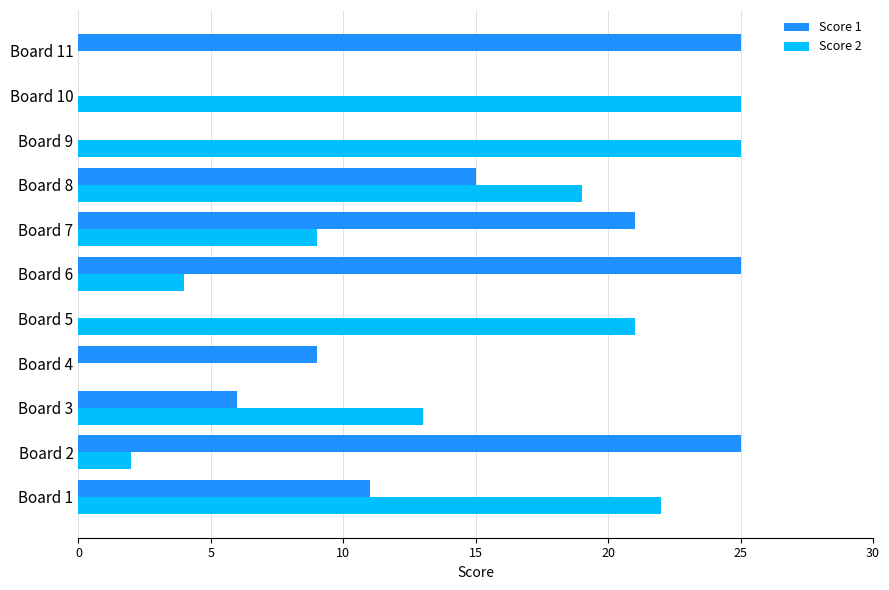

How many categories are shown in the chart?

11